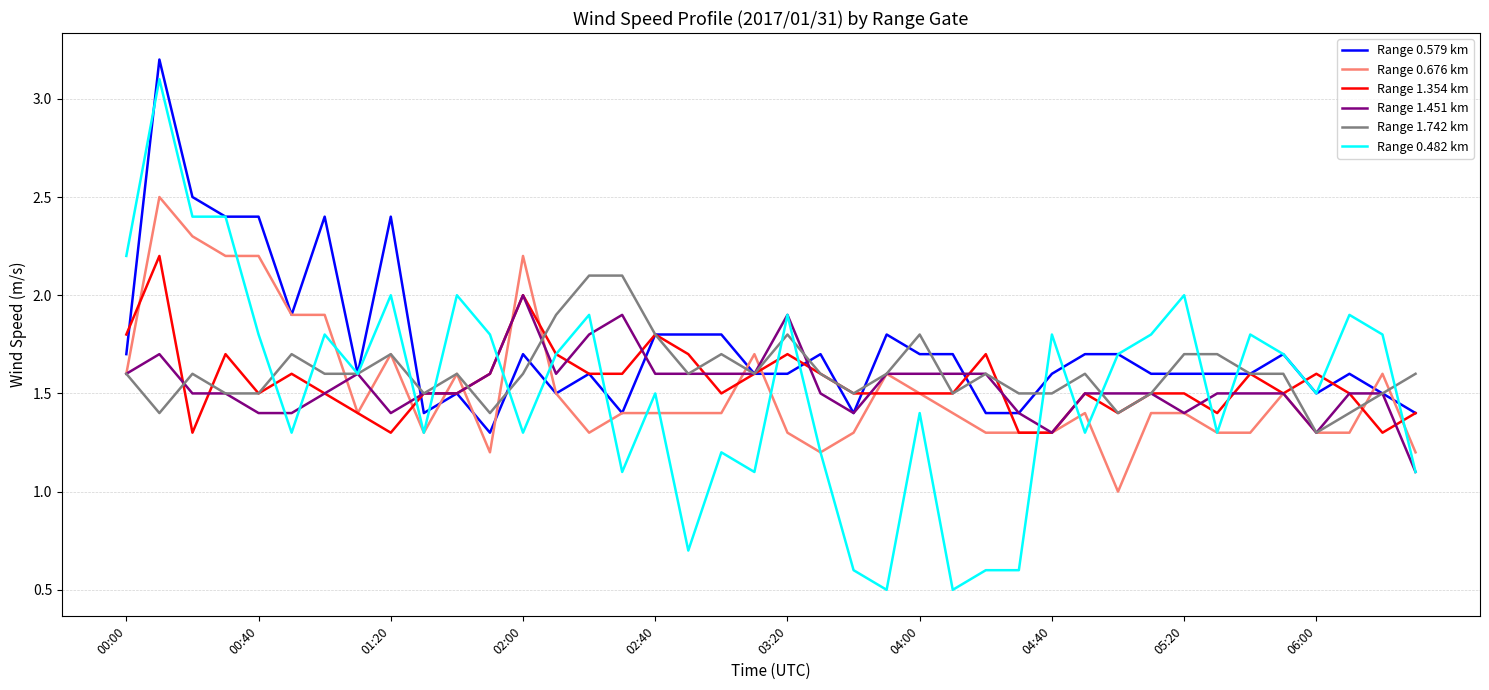

What is the lowest value of the Range 0.579 km series?

1.3